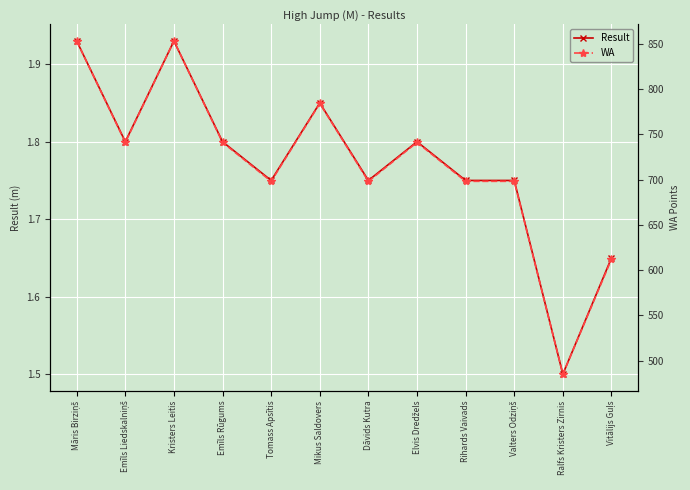

What is the minimum value shown in the chart?

1.5